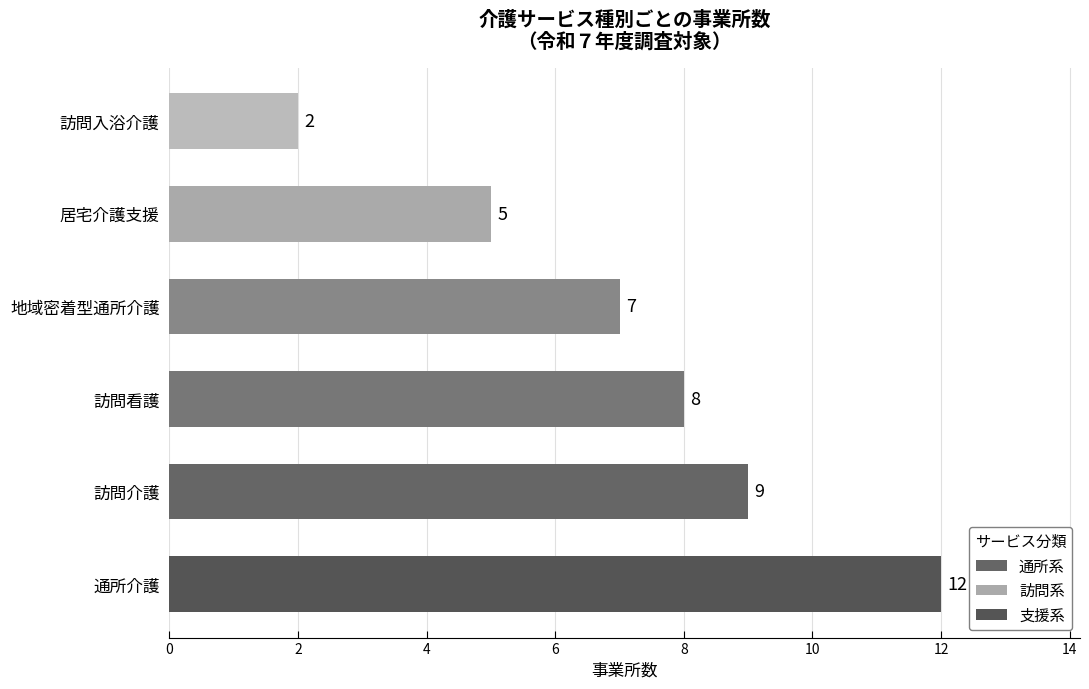

How many values are between 5 and 9?

4